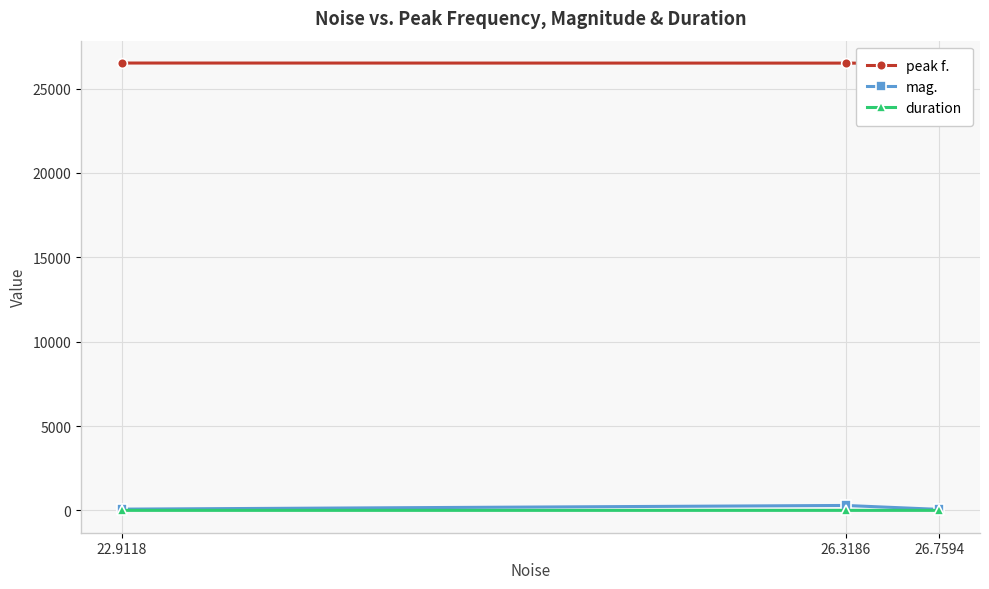

True or false: peak f. has a value of 5987.4 at 26.7594.

False